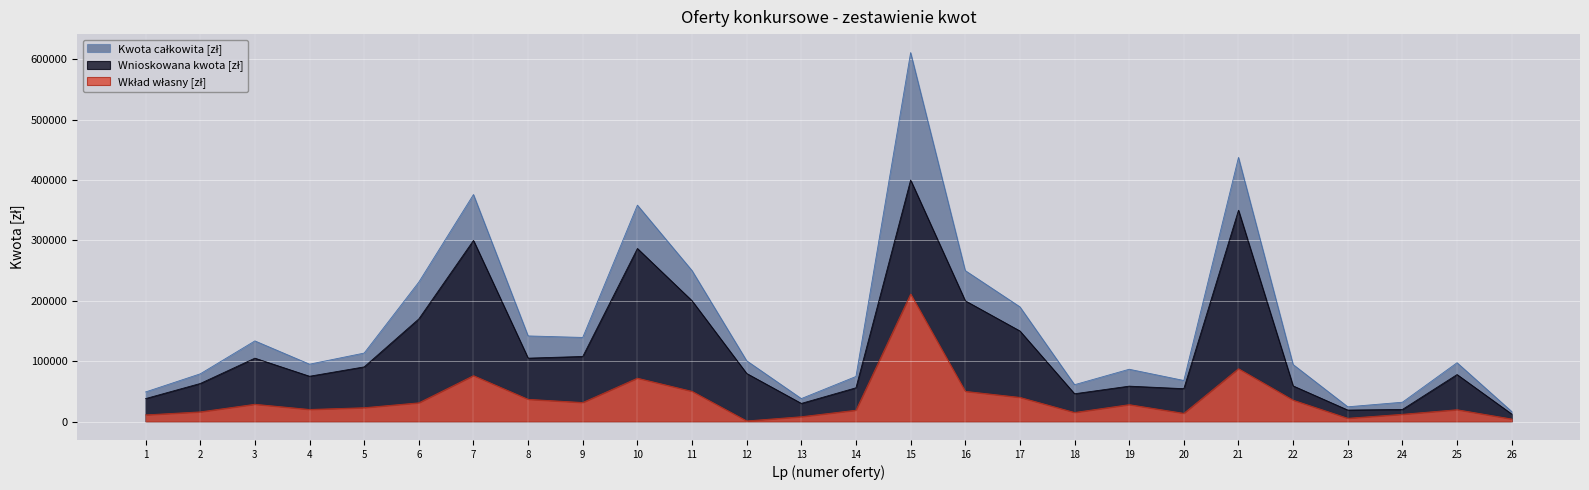

True or false: Kwota całkowita [zł] and Wkład własny [zł] intersect in this chart.

False